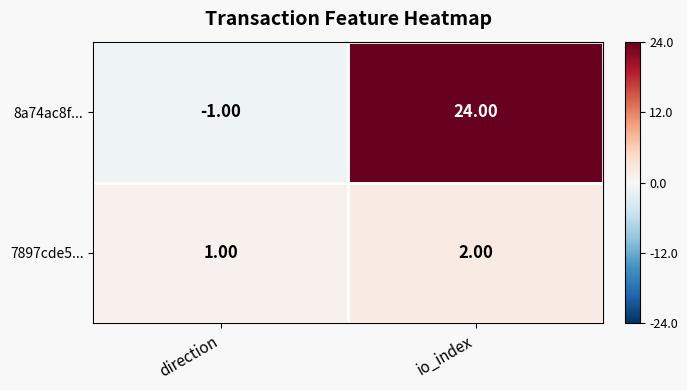

Which series has the largest range (max minus min)?

8a74ac8f...